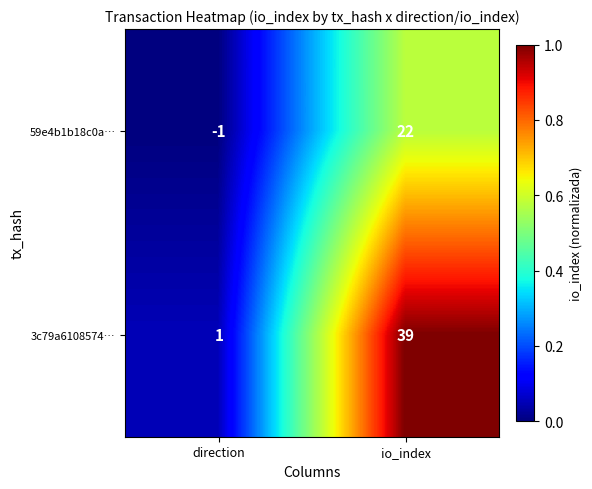

Which series changed the most between direction and io_index?

3c79a6108574…